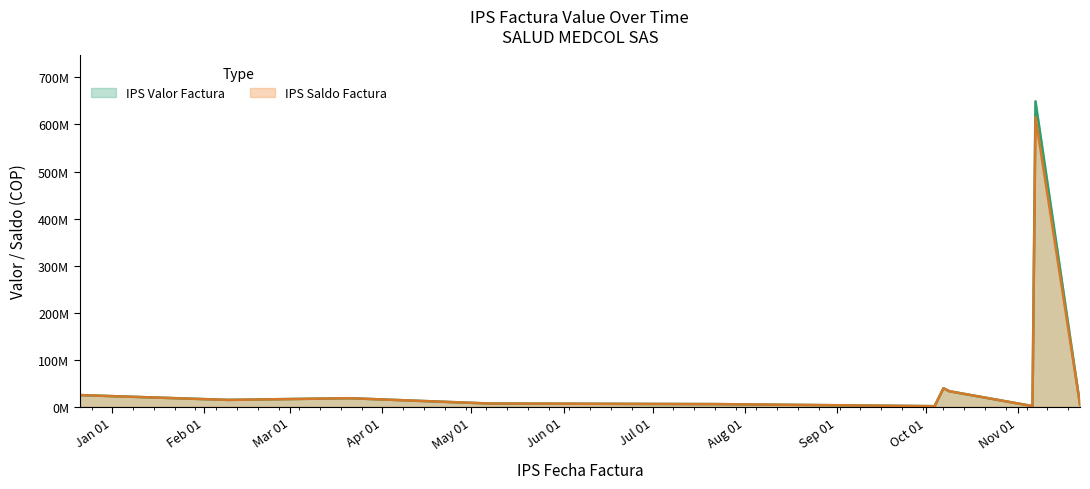

Does the chart display data point markers on the line(s)?

No